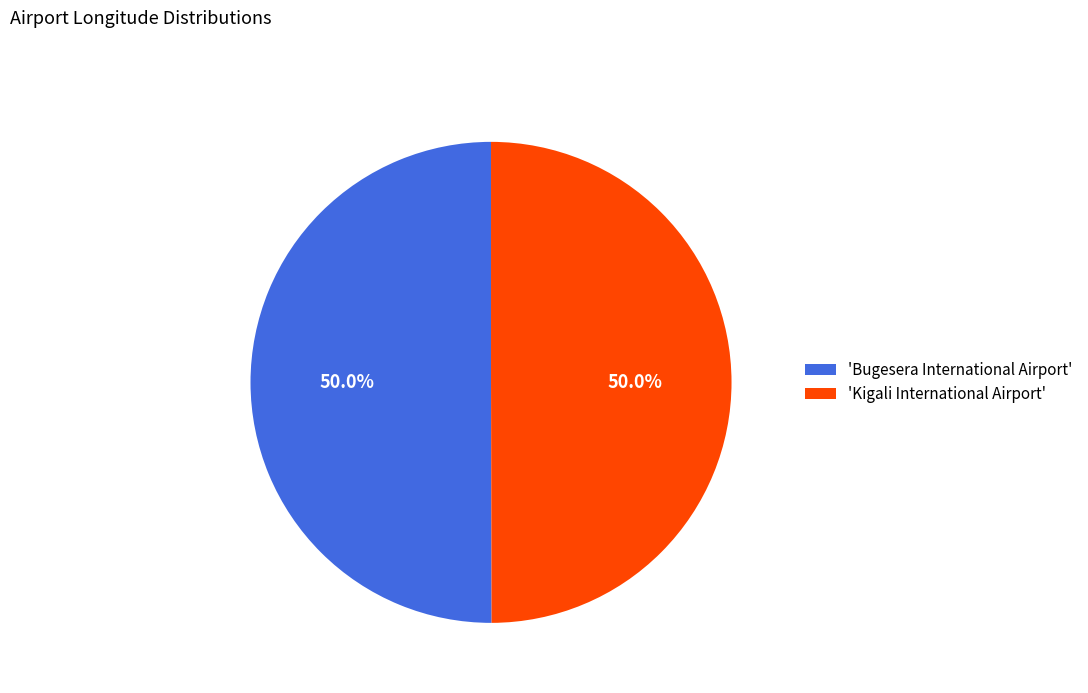

Combined, what portion of the pie is 'Bugesera International Airport' and 'Kigali International Airport'?

100.0%